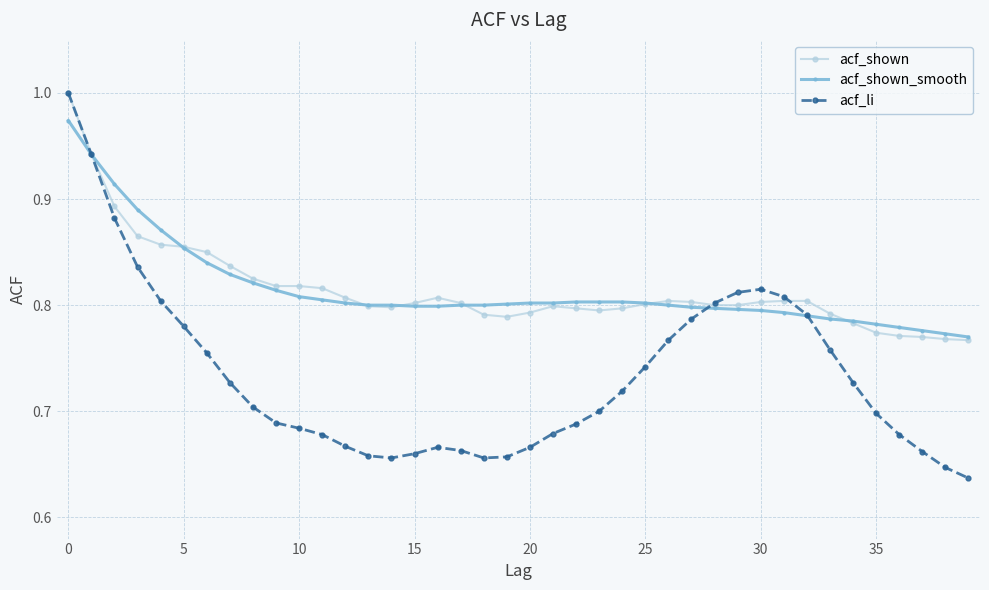

True or false: acf_li has more than 0 points higher than both neighbors.

True